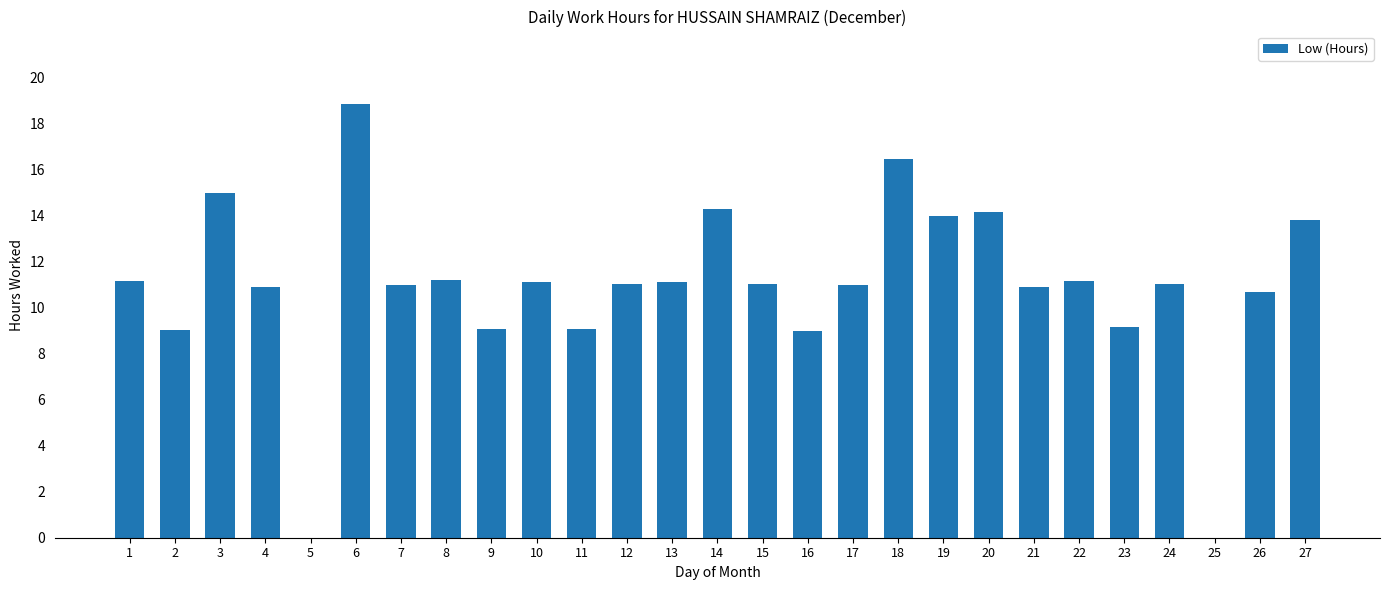

At which category does the chart reach its peak across all series?

6